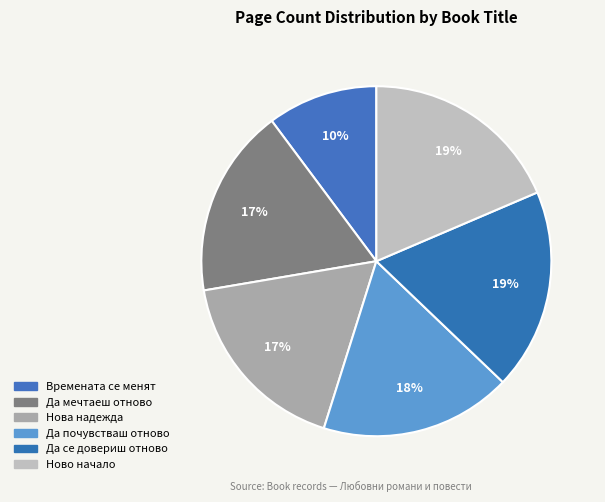

To the nearest percent, what is the average slice percentage?

17%